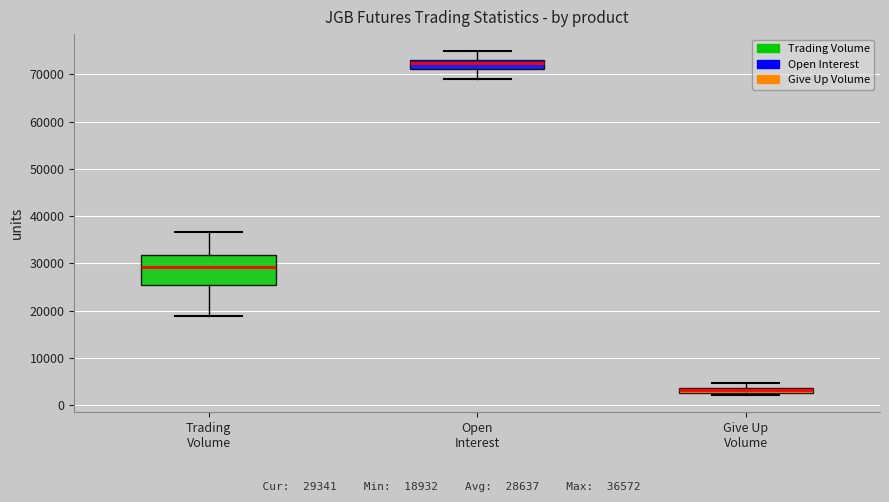

Where does the upper whisker of the box for Give Up Volume end on the y-axis? The values are not printed on the chart, so give them approximately, as read against the axis.

5000